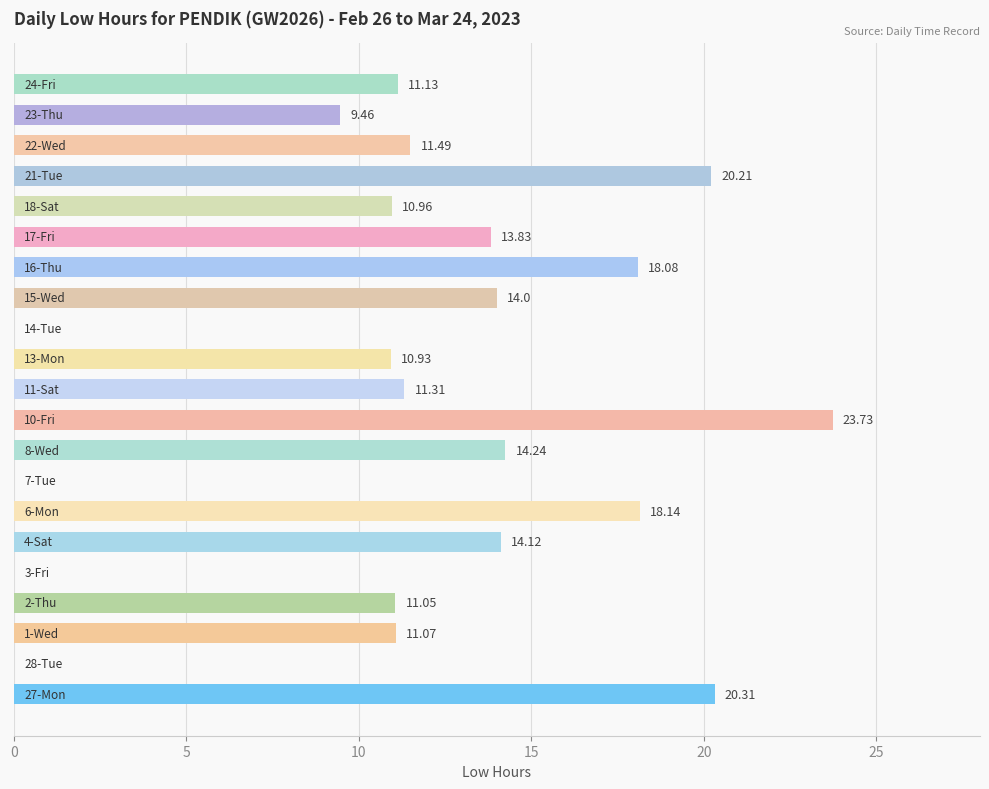

Does the chart contain stacked bars?

No